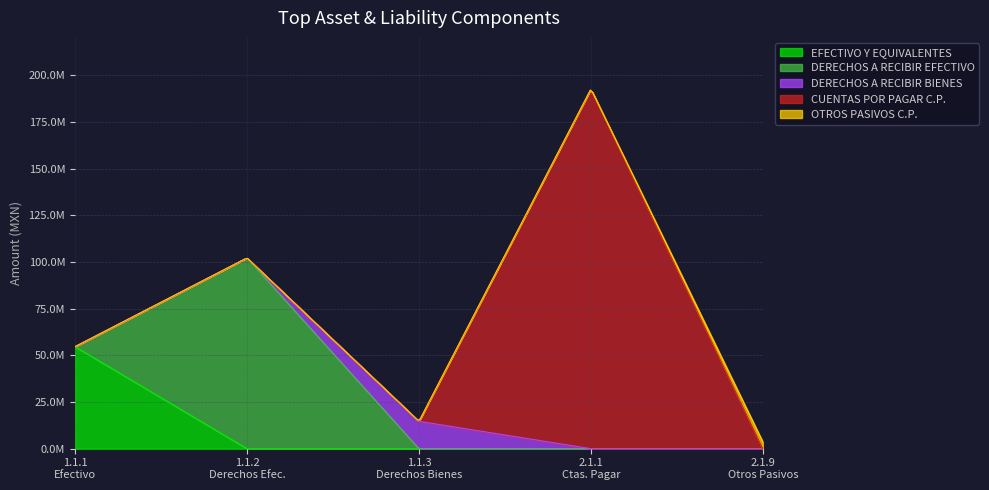

Is it true that DERECHOS A RECIBIR EFECTIVO equals -70256991.7 at 1.1.4?

False